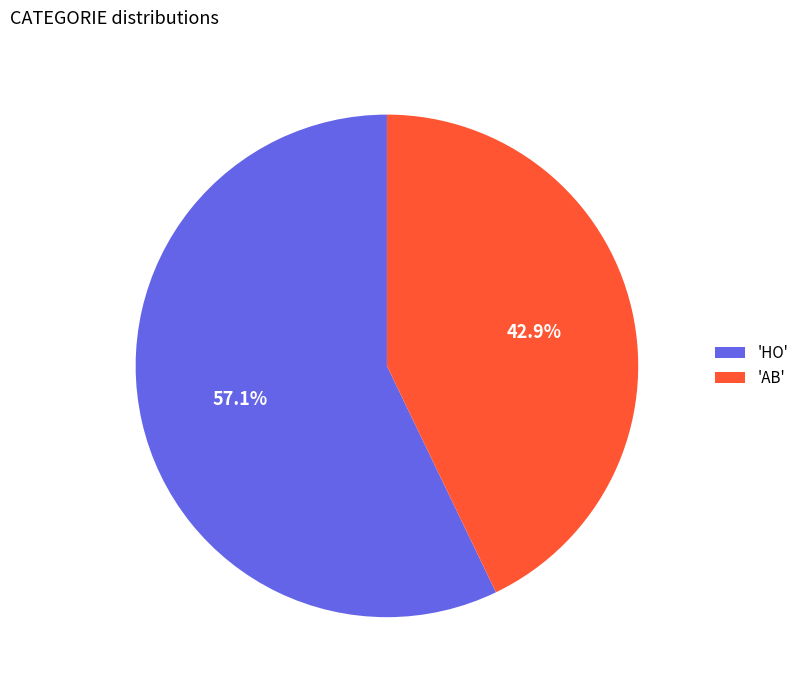

What is the ratio of the value at 'HO' to the value at 'AB'?

1.3